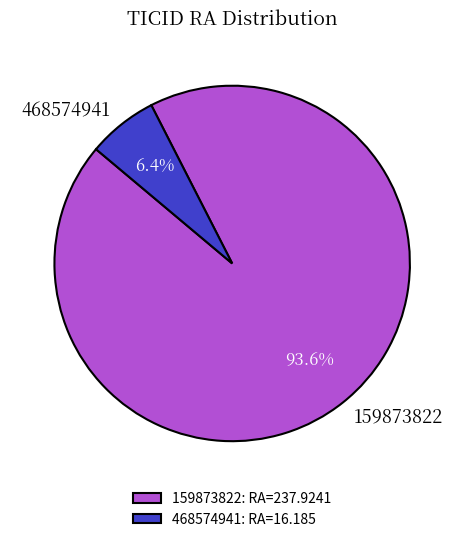

What is the total percentage of 159873822 and 468574941?

100.0%